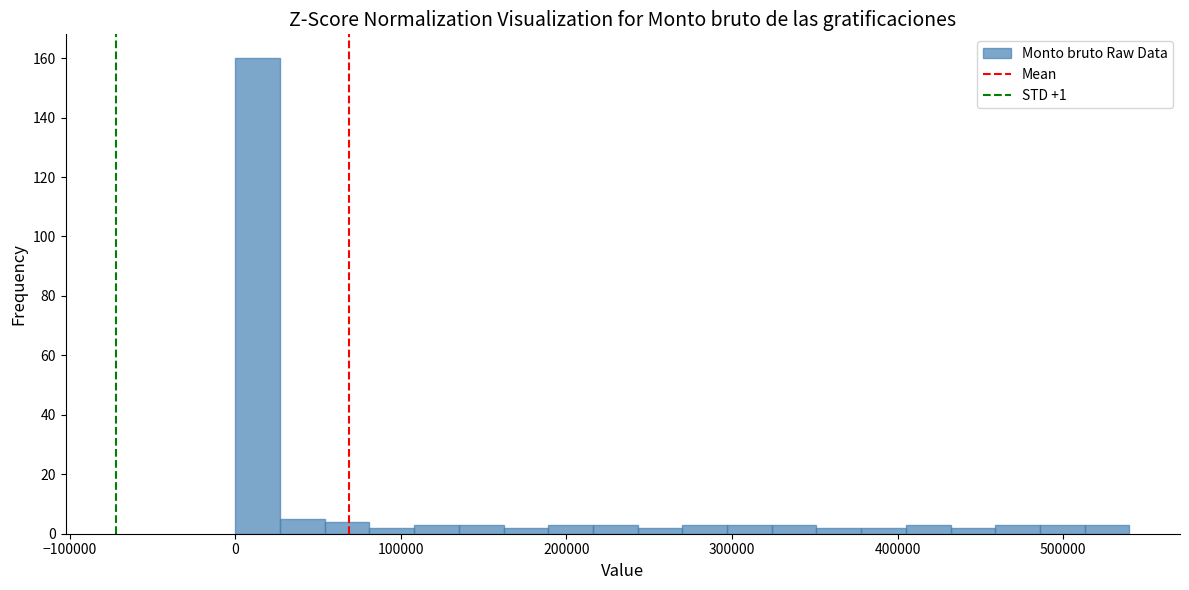

Around what value on the x-axis is the tallest bar? Give the approximate position of its centre, as read against the axis.

10000